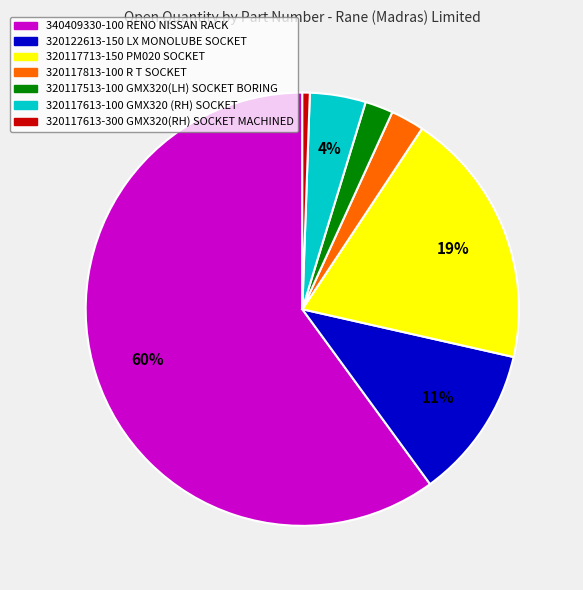

Is the sum of 320122613-150 and 320117813-100 greater than half?

No